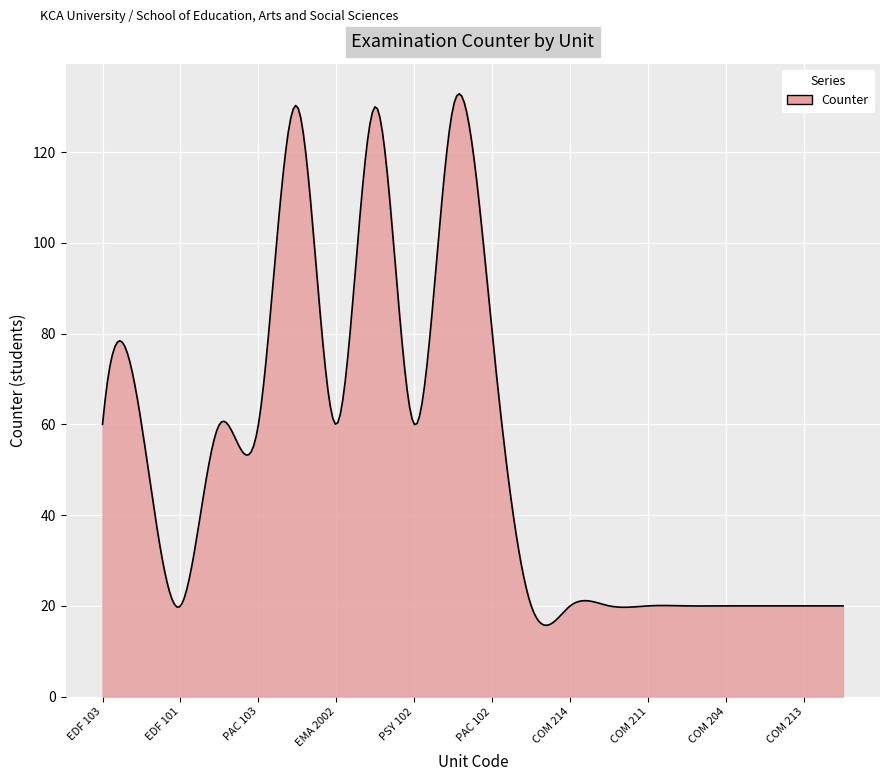

What is the minimum value shown in the chart?

15.7